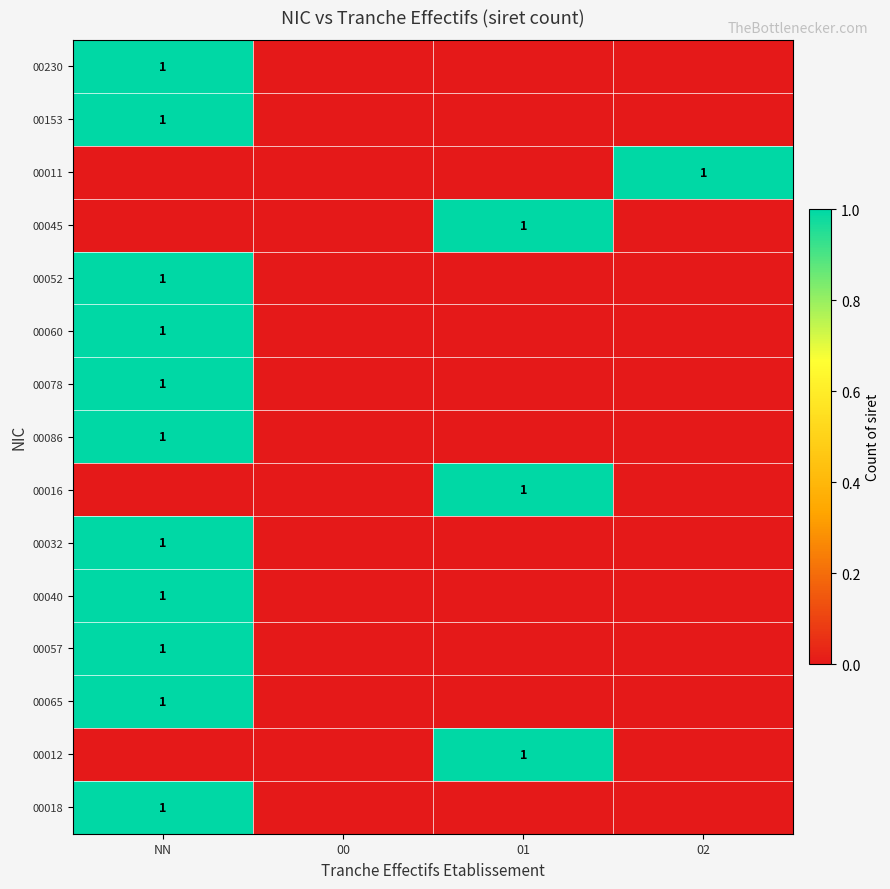

Is it true that 00153 equals 1 at NN?

True